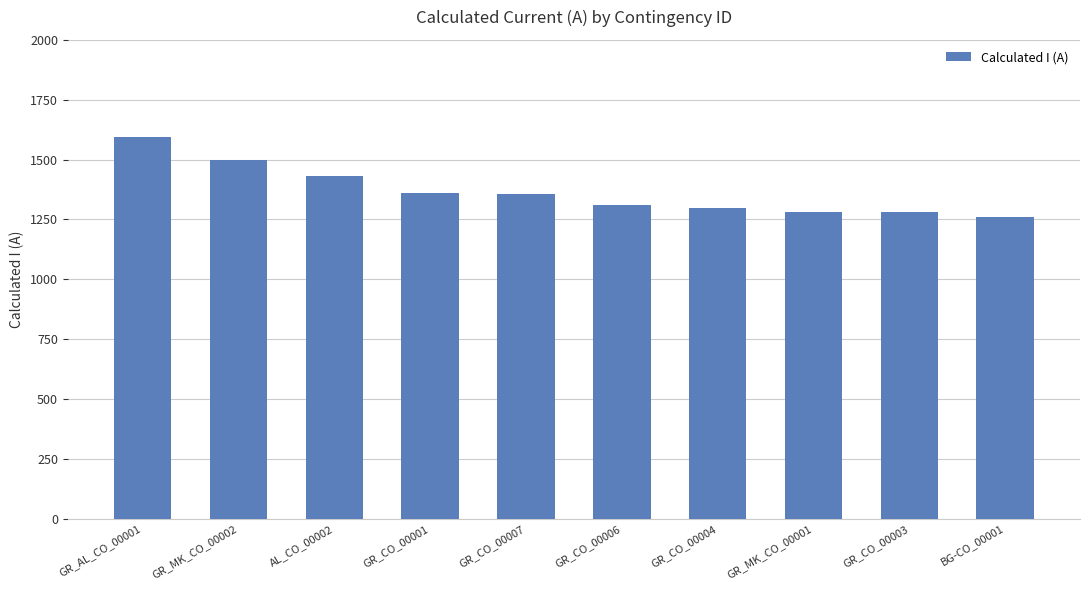

Which has a higher value, AL_CO_00002 or GR_CO_00001?

AL_CO_00002